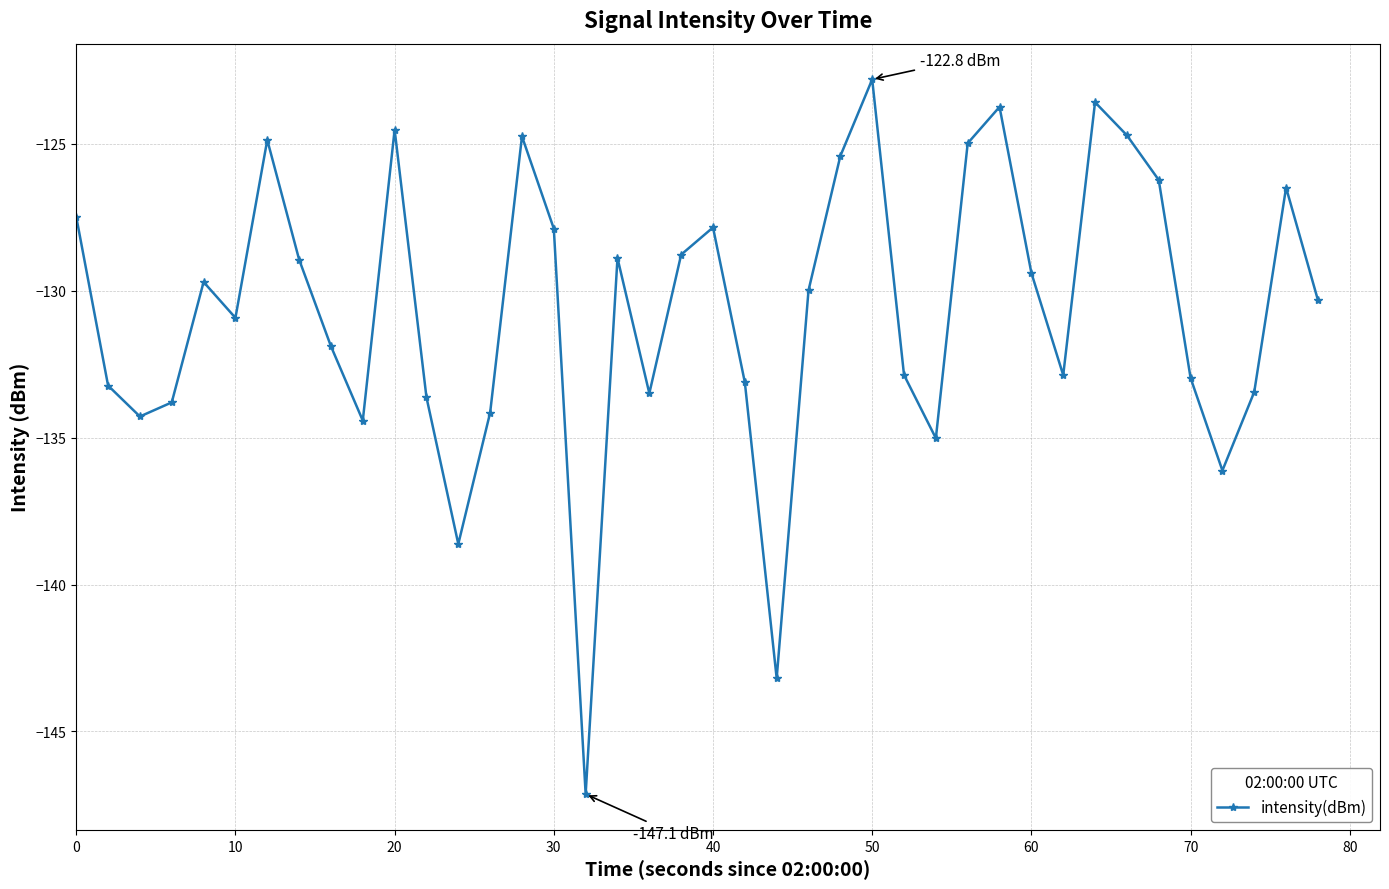

What is the difference between the maximum and minimum values?

24.3